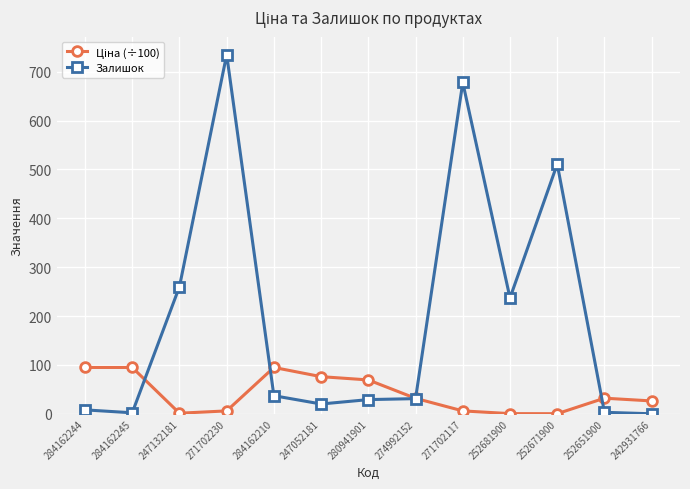

What is the label of the 12th point from the left?

252651900